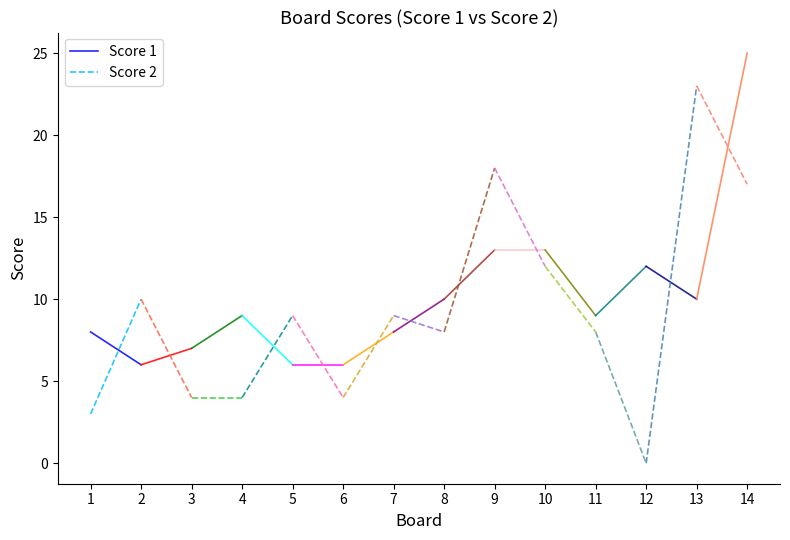

What is the value of the Score 1 point at the 2nd from the left?

6